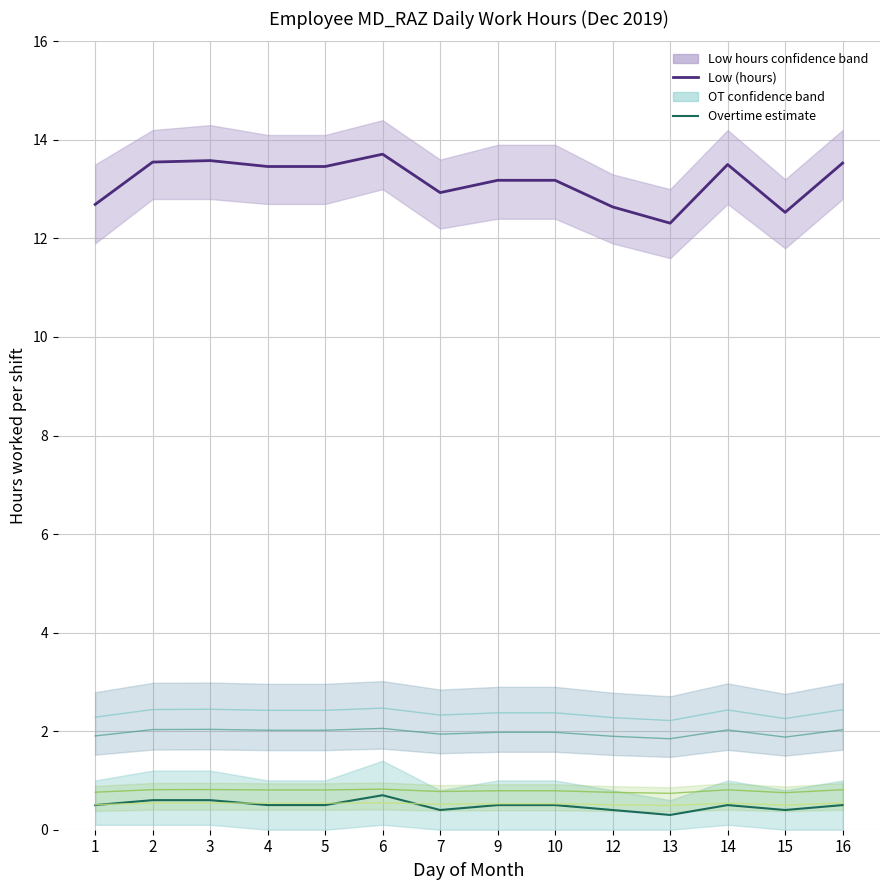

What is the sum of all Low (hours) values?

184.2